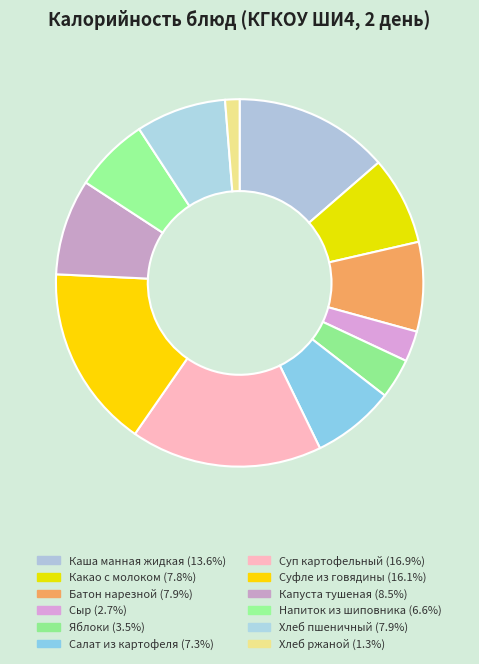

To the nearest percent, what is the difference between the Яблоки and Сыр slice percentages?

1%